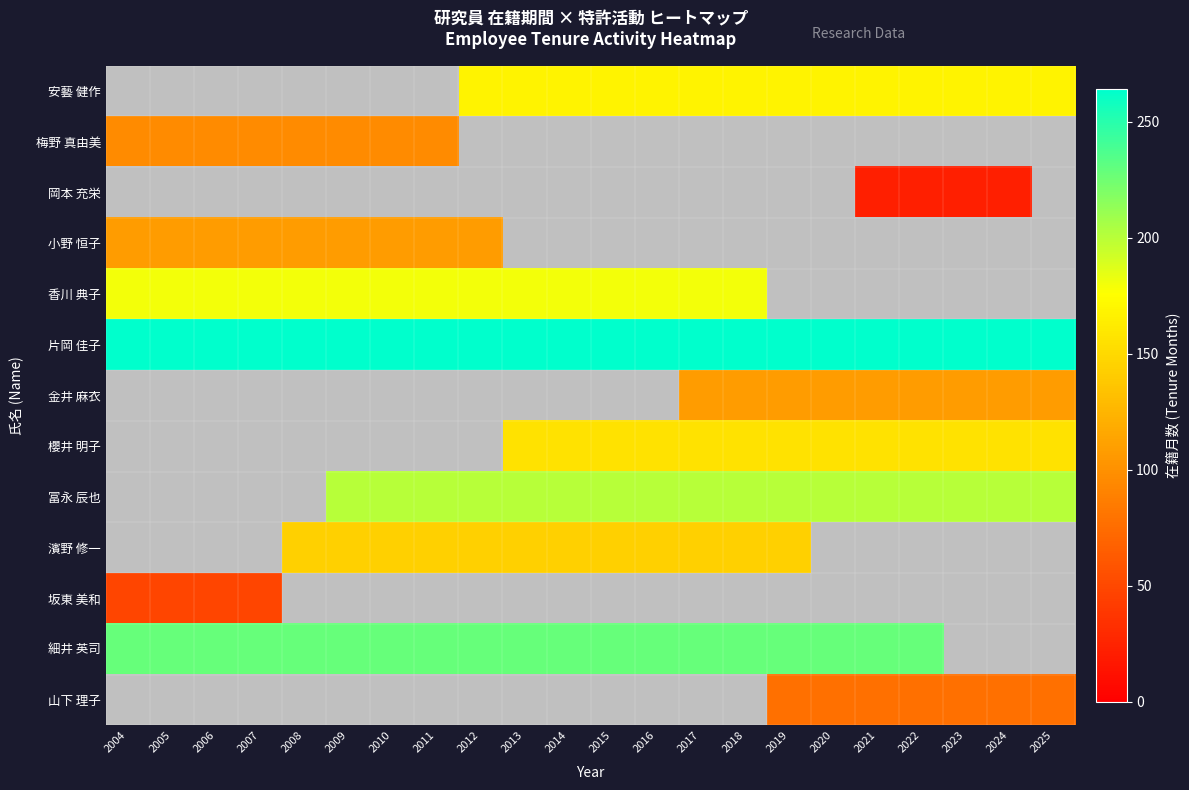

What is the maximum value shown in the chart?

264.0